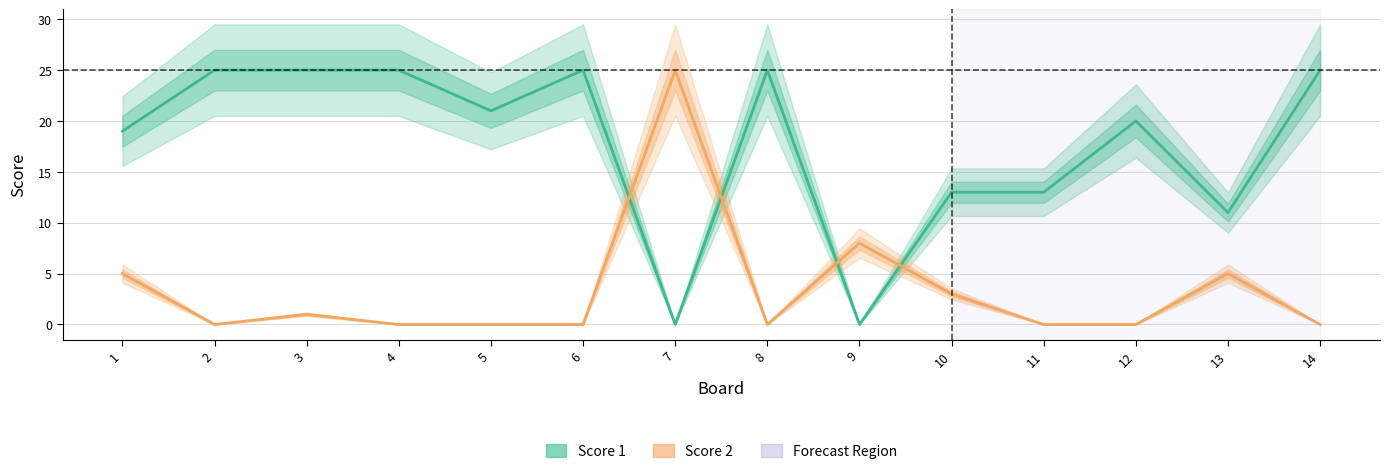

Between 14 and 12, which is larger?

14